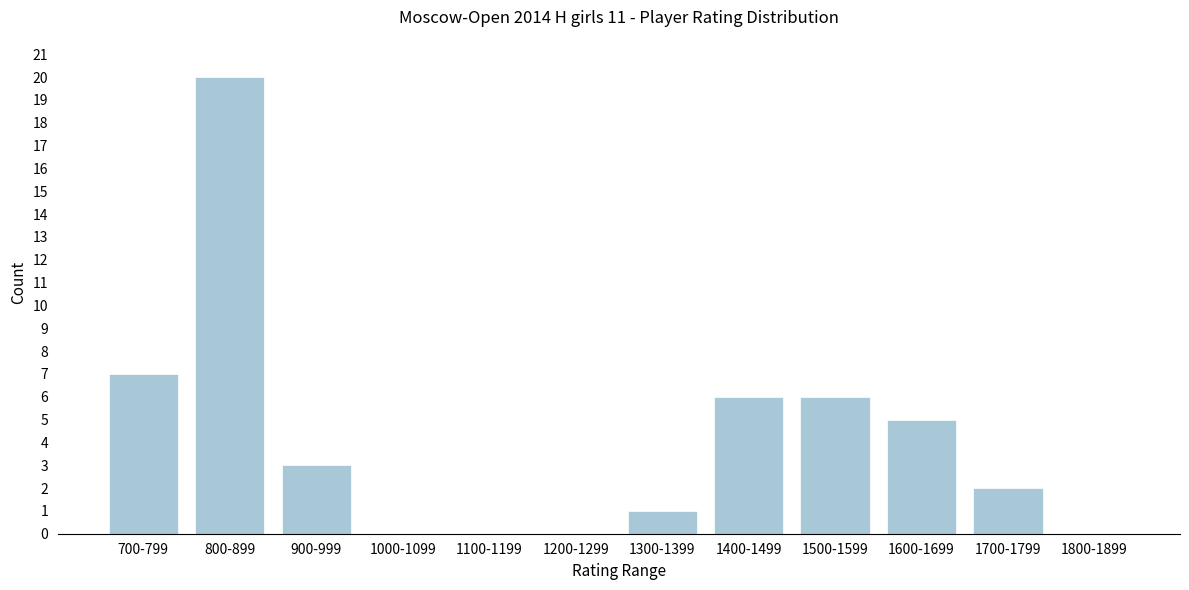

Reading right to left, list all the values displayed in this chart.

1800-1899=0	1700-1799=2	1600-1699=5	1500-1599=6	1400-1499=6	1300-1399=1	1200-1299=0	1100-1199=0	1000-1099=0	900-999=3	800-899=20	700-799=7